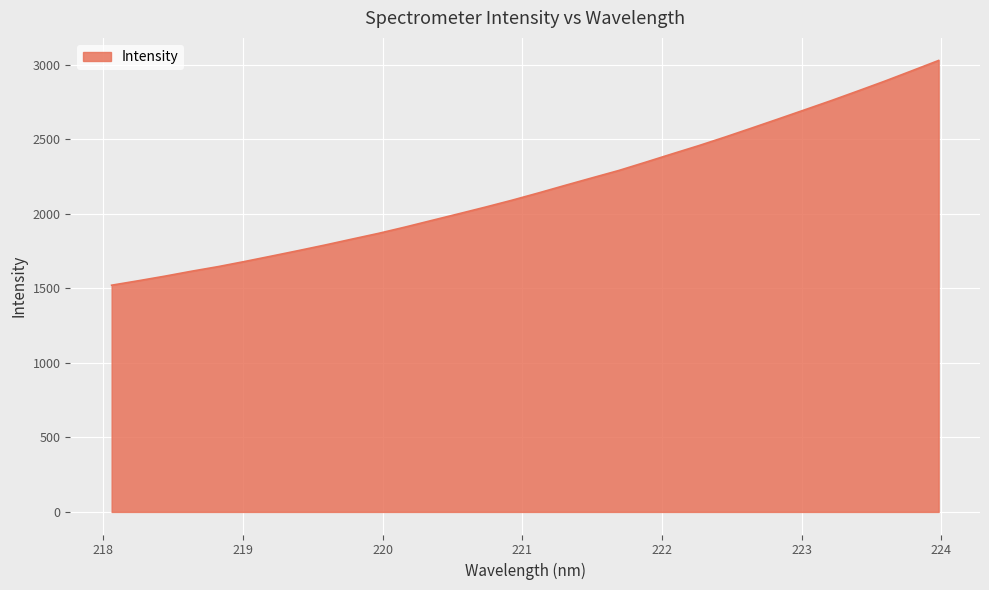

What is the greatest value displayed?

3029.1